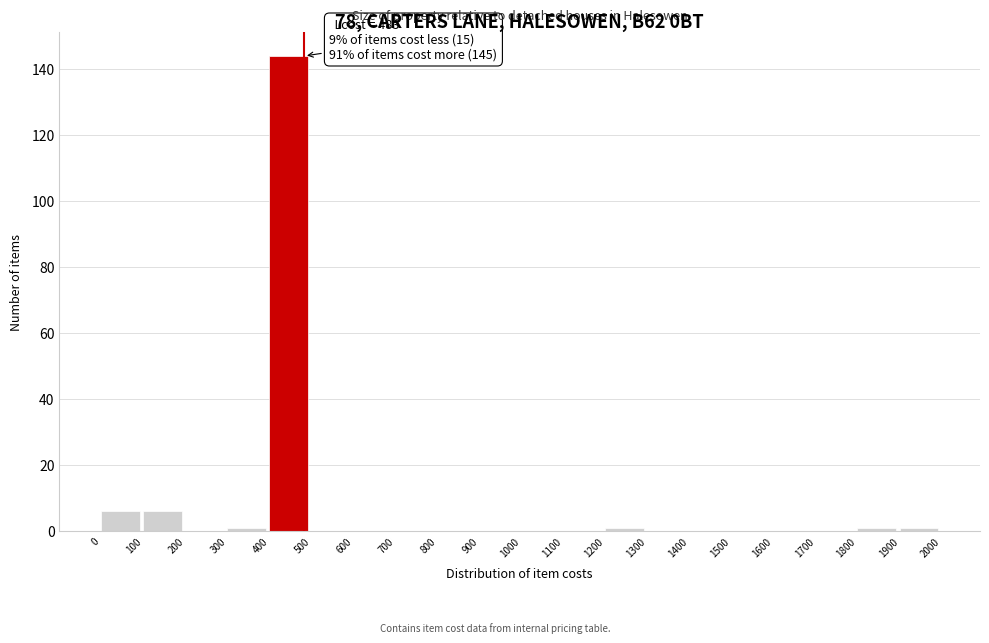

Over which range of the x-axis is the bar tallest?

400 to 500